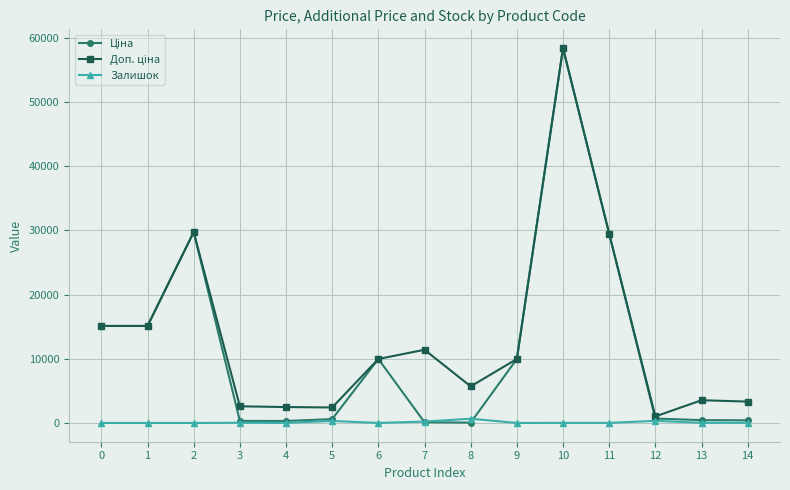

True or false: Залишок has a value of 0.0 at 0.

True